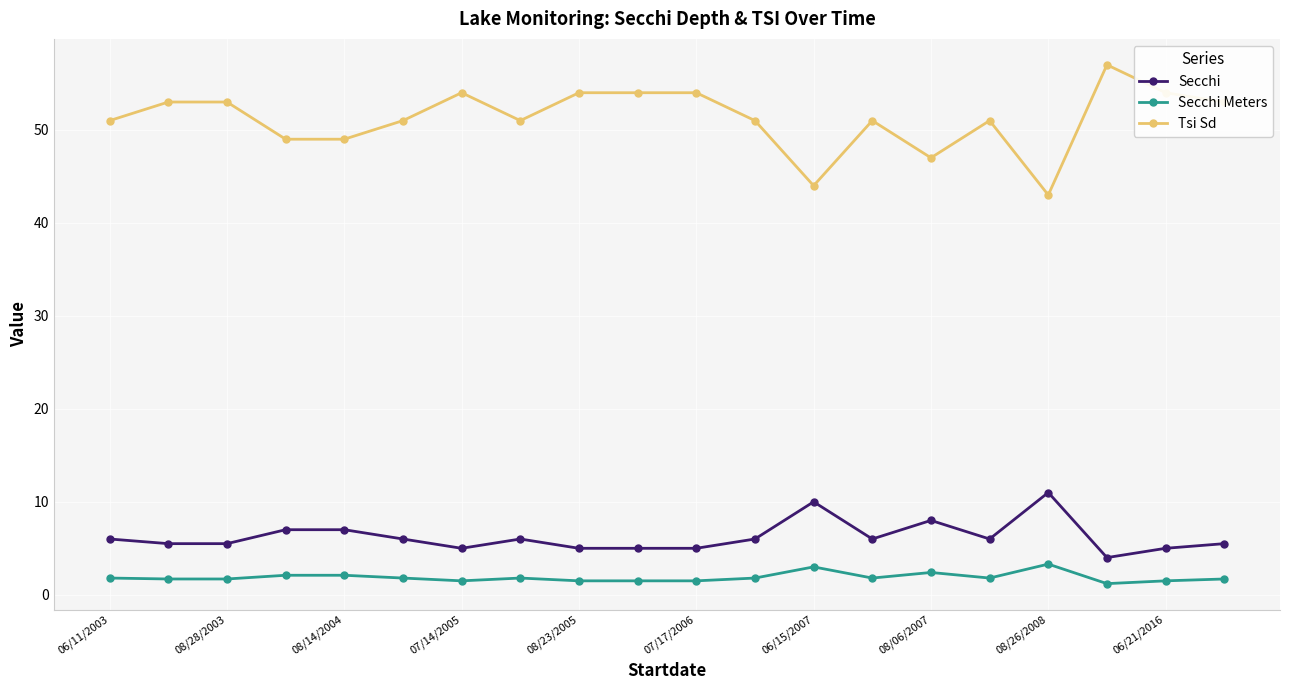

What is the smallest value displayed?

1.2